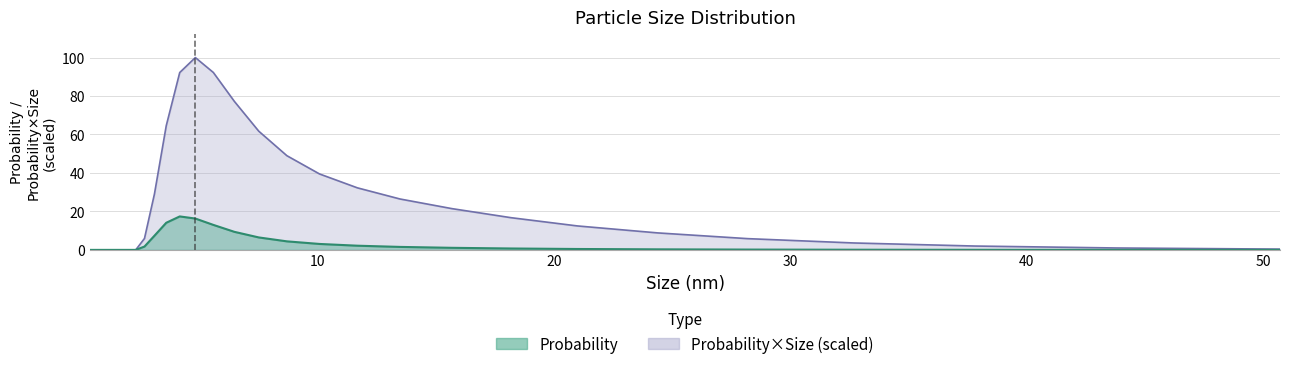

Is it true that Probability*Size equals 52.5 at 1.29?

False